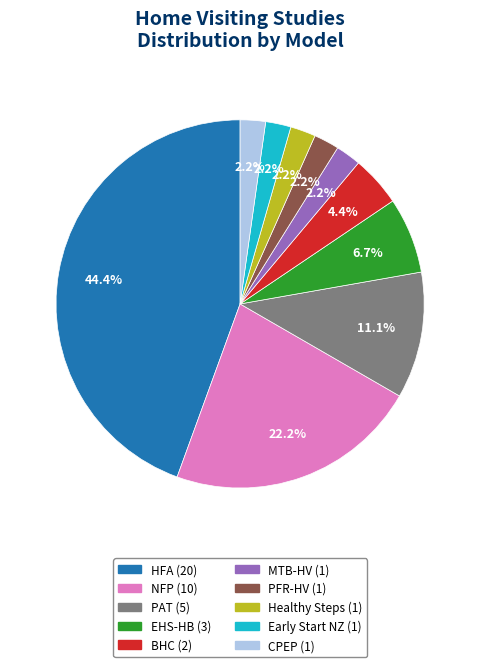

Count the number of slices in the pie.

10